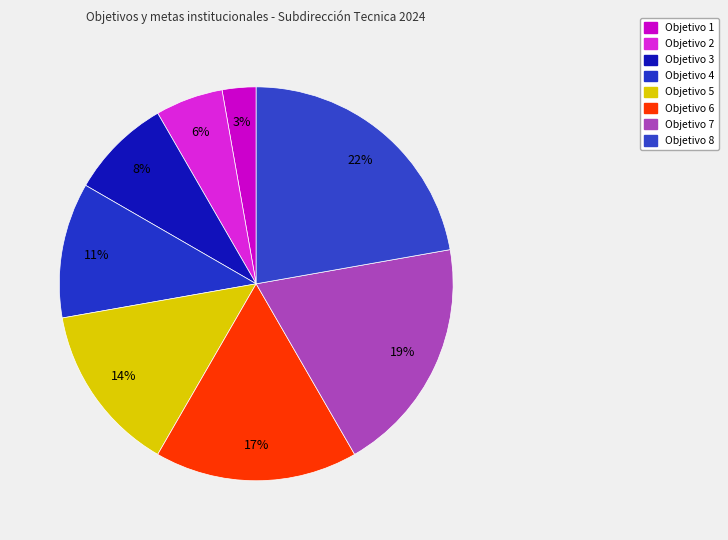

How many segments does this pie chart have?

8